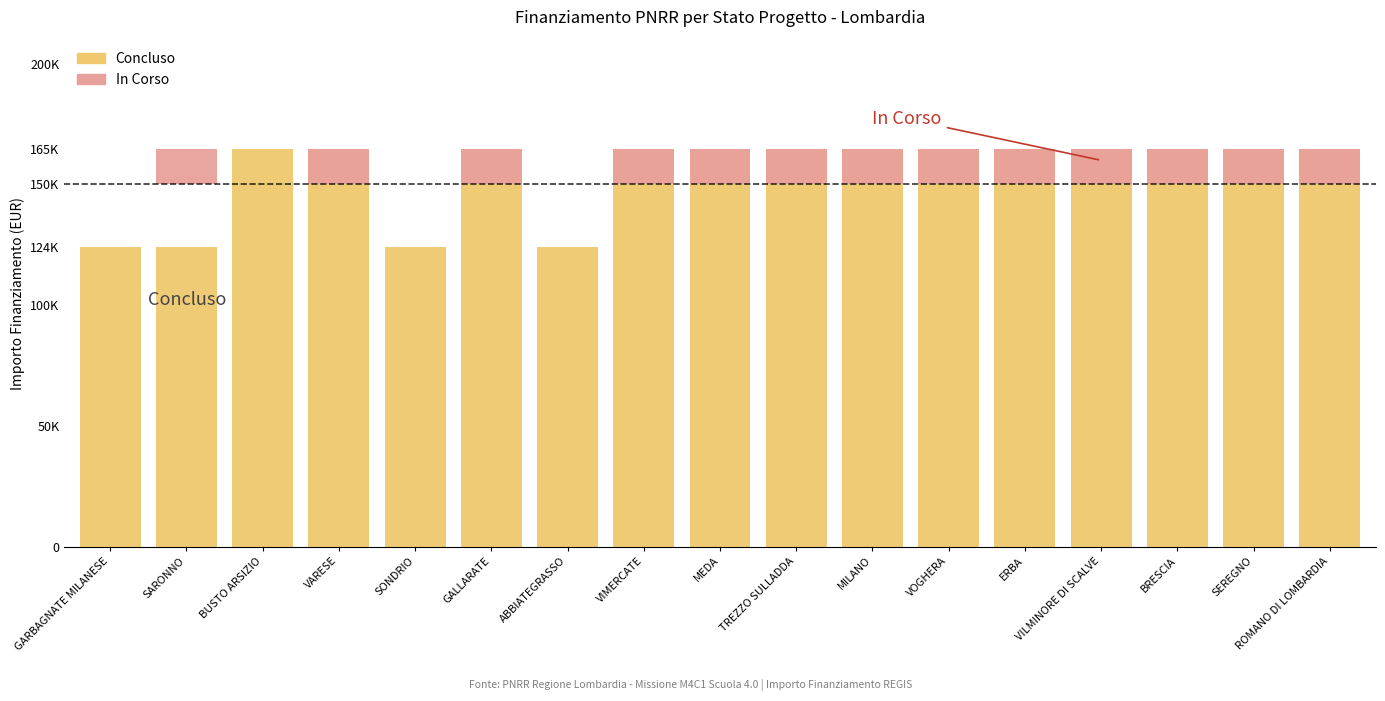

Is it true that Concluso equals 124044.6 at SARONNO?

True